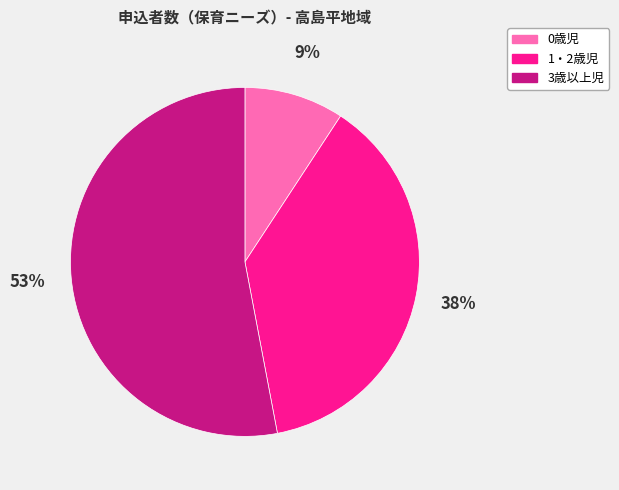

Which slice is the largest?

3歳以上児